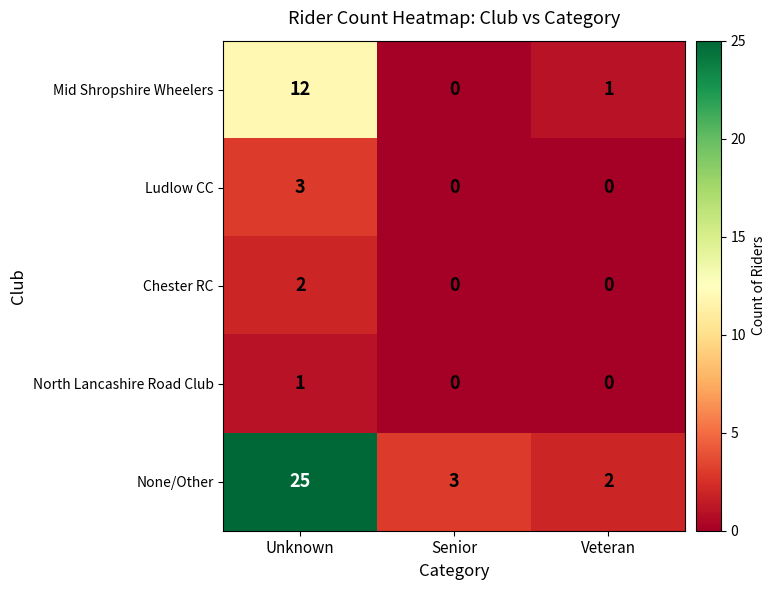

Count the North Lancashire Road Club values in the range 0 to 1.

3